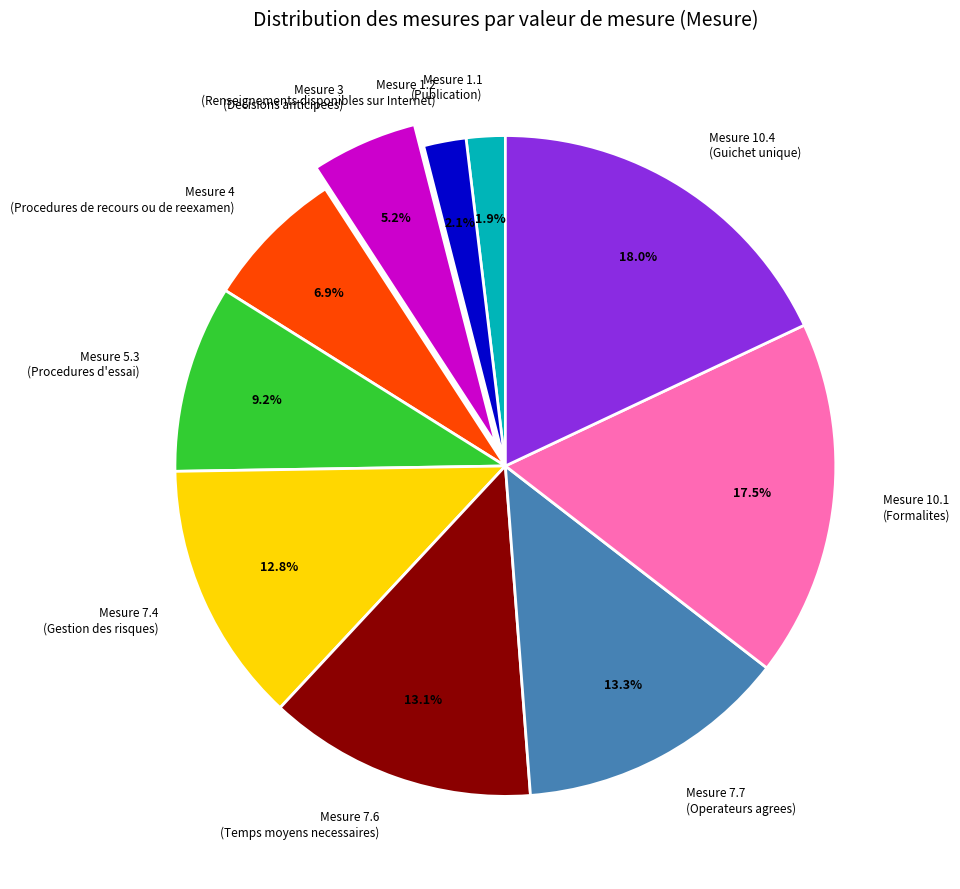

Is the sum of Mesure 10.4 (Guichet unique) and Mesure 7.6 (Temps moyens necessaires) greater than half?

No